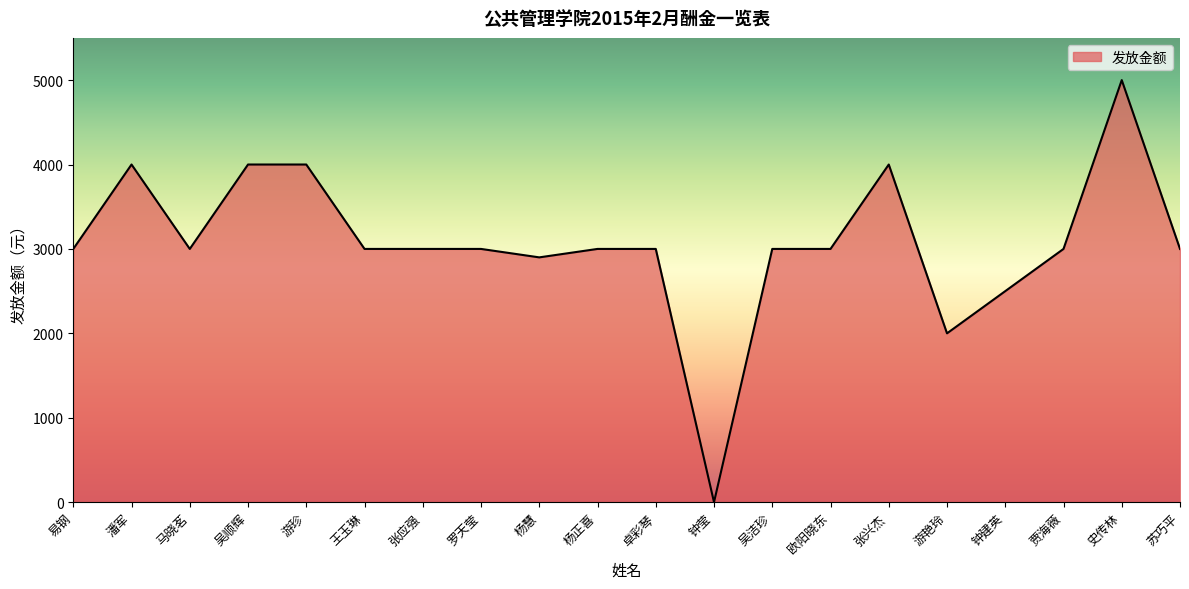

Is it true that the value at 张应强 is 3000?

True